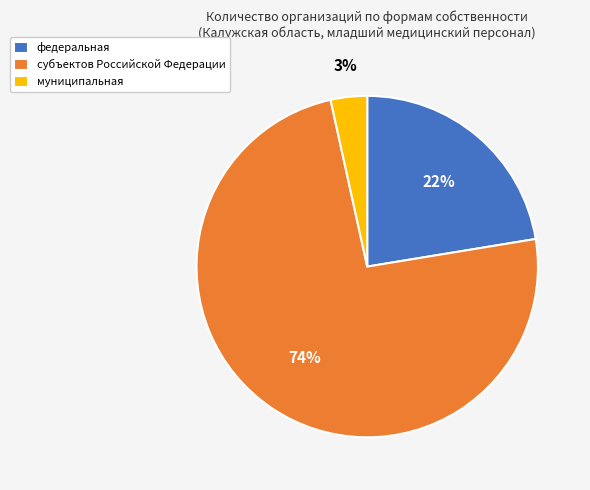

True or false: муниципальная accounts for 13% of the total.

False